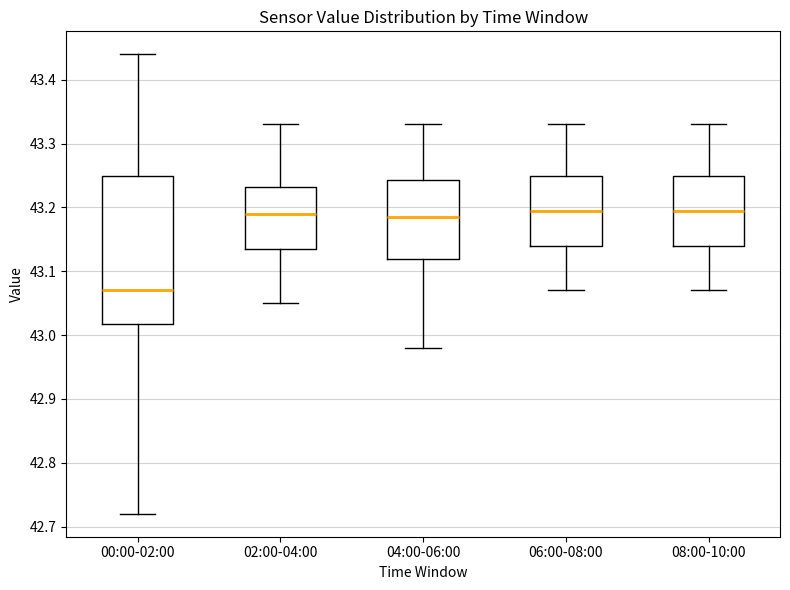

Where is the upper edge of the box for 08:00-10:00 on the y-axis? The values are not printed on the chart, so give them approximately, as read against the axis.

43.25